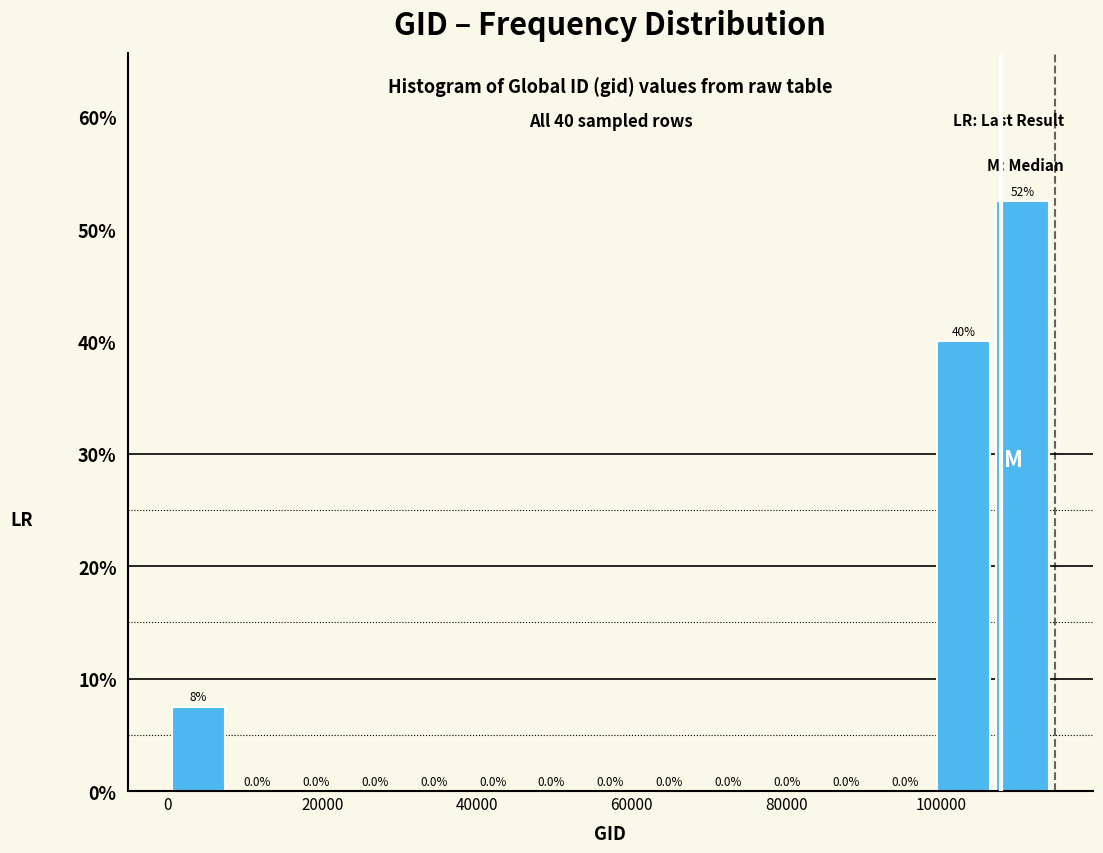

Read against the x-axis, roughly where is the centre of the tallest bar?

110000